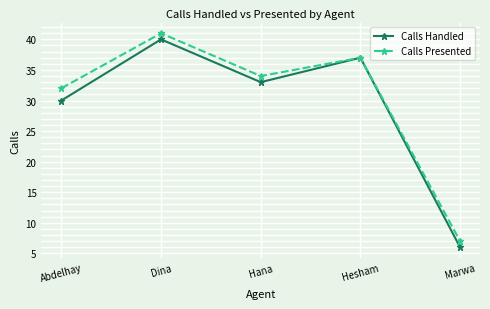

What is the label of the 1st point from the right?

Marwa